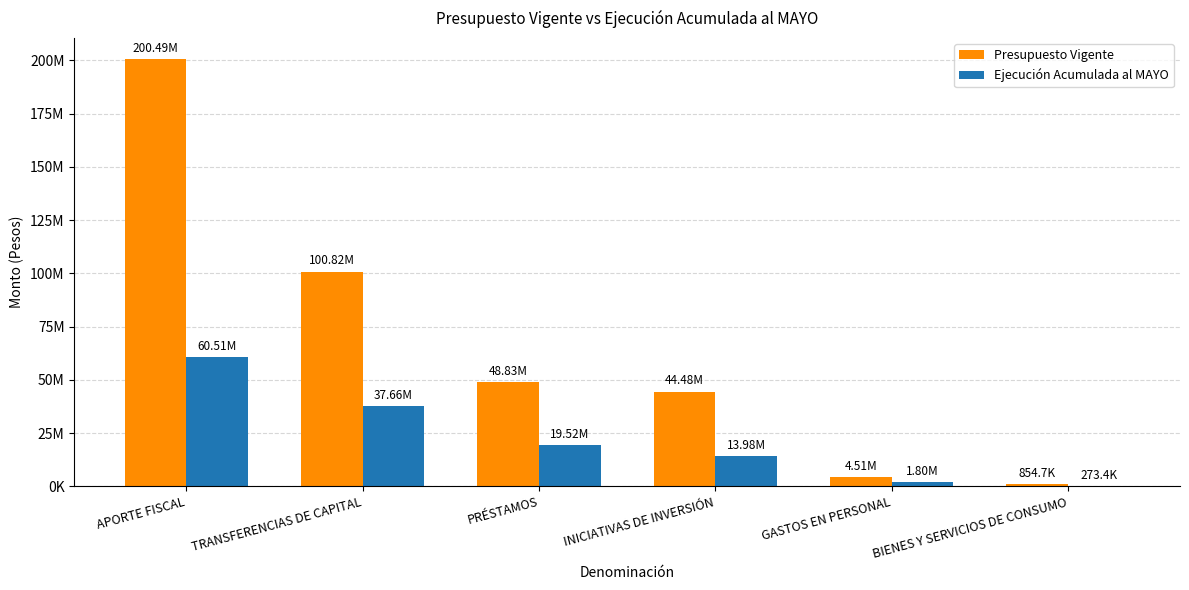

What is the difference between the second highest and second lowest values in the Ejecución Acumulada al MAYO series?

35852929